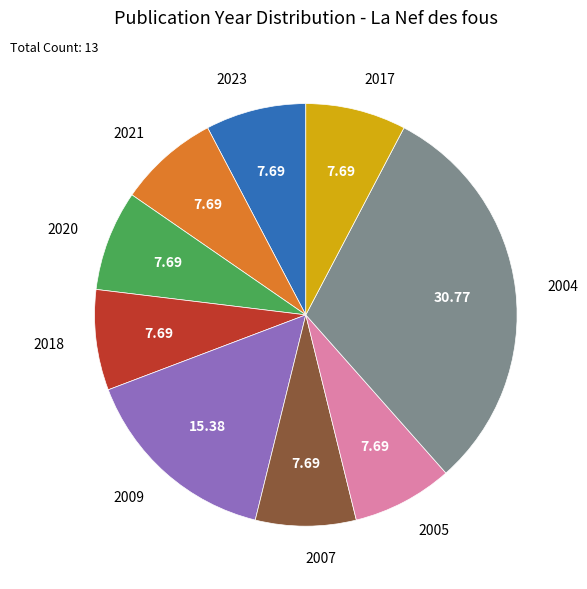

Count the number of slices in the pie.

9